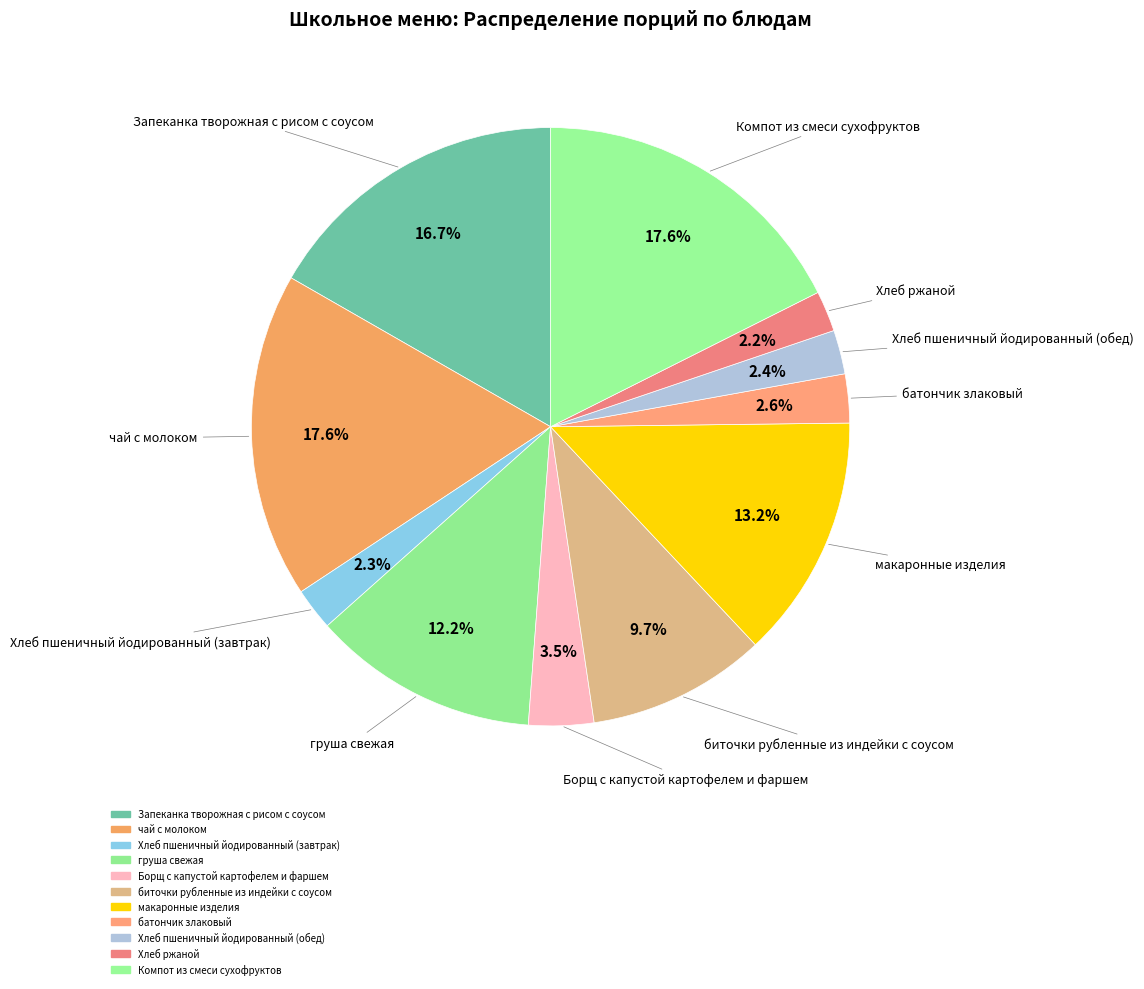

To the nearest percent, what is the difference between the Борщ с капустой картофелем и фаршем and макаронные изделия slice percentages?

10%